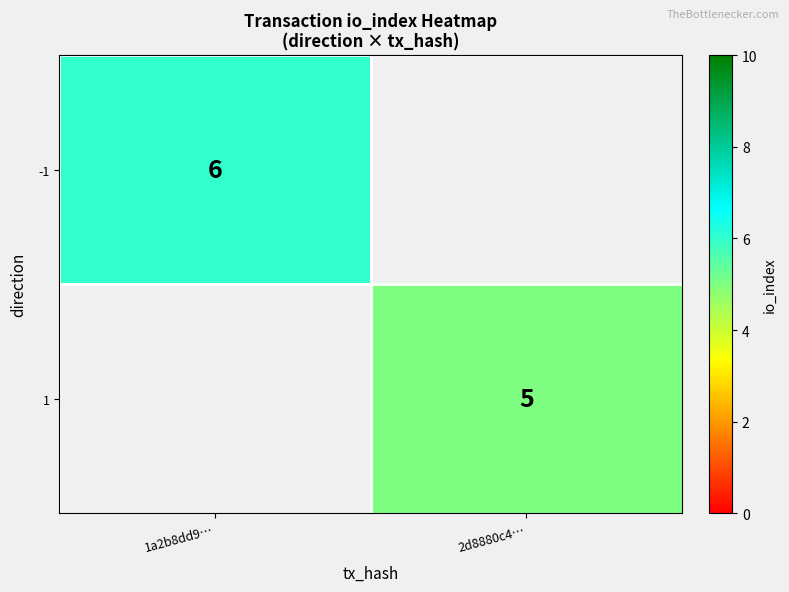

At how many categories does at least one series exceed 5?

1